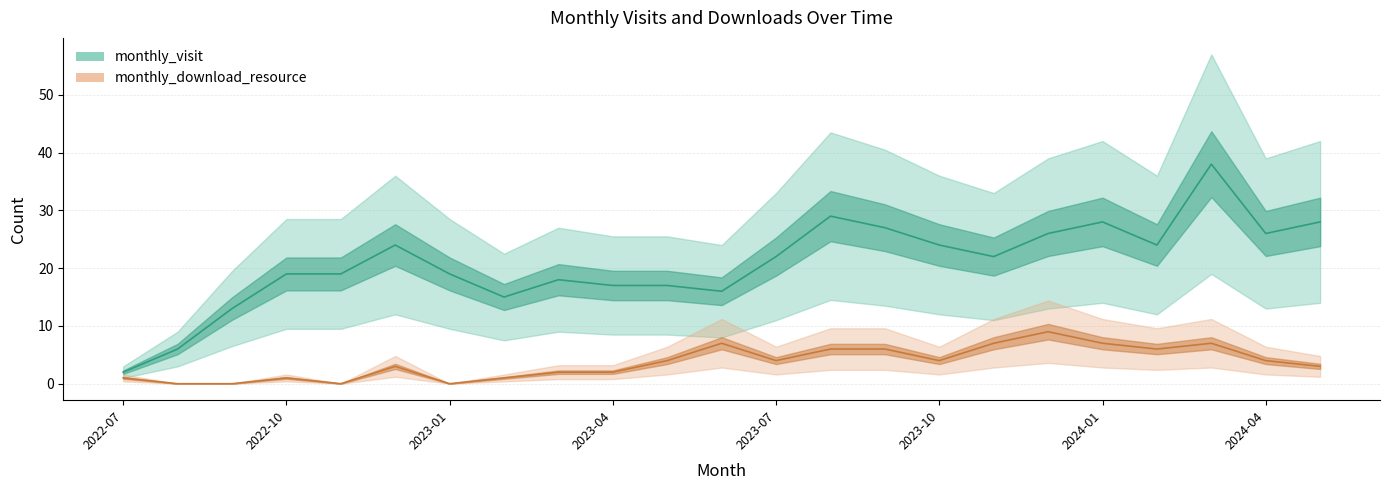

True or false: monthly_download_resource and monthly_visit intersect in this chart.

False